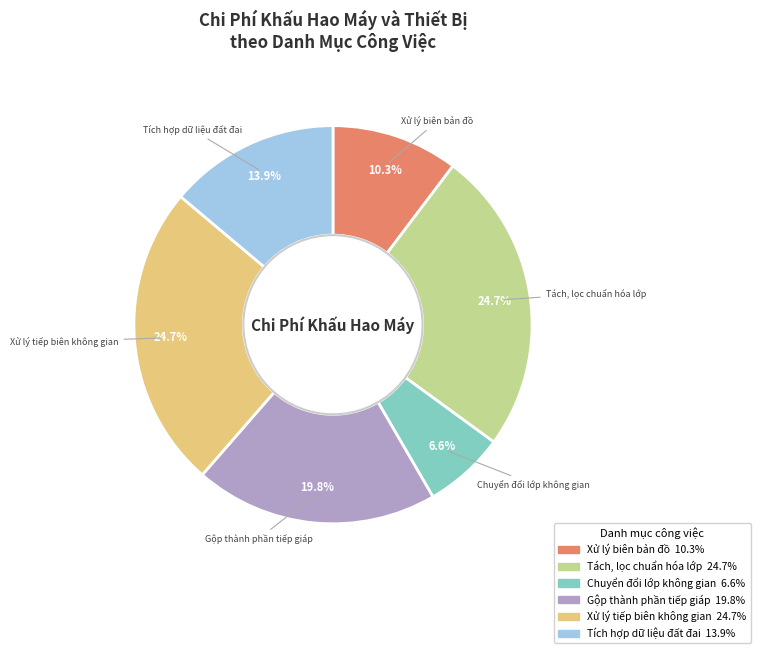

Does any single category account for the majority?

No